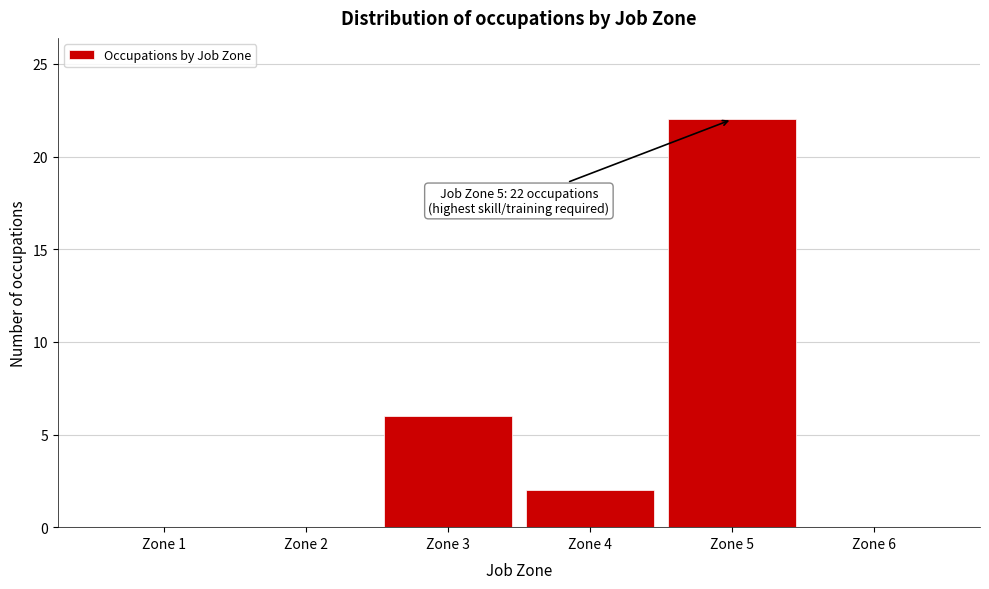

Reading left to right, transcribe all the data shown in this chart.

Zone 1=0	Zone 2=0	Zone 3=6	Zone 4=2	Zone 5=22	Zone 6=0